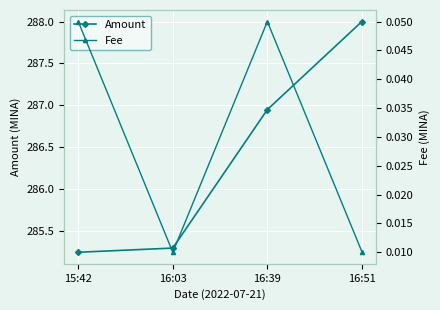

Rank the series by their average value, from highest to lowest.

Amount, Fee